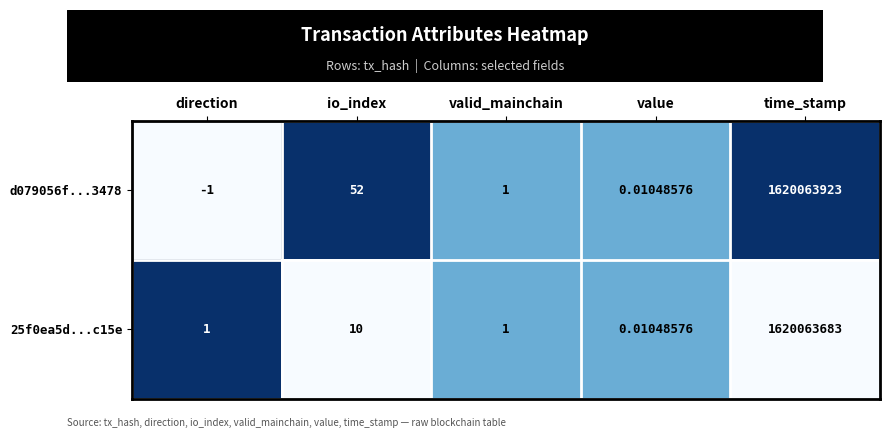

List the labels in order of d079056f...3478 value, largest first.

time_stamp, io_index, valid_mainchain, value, direction